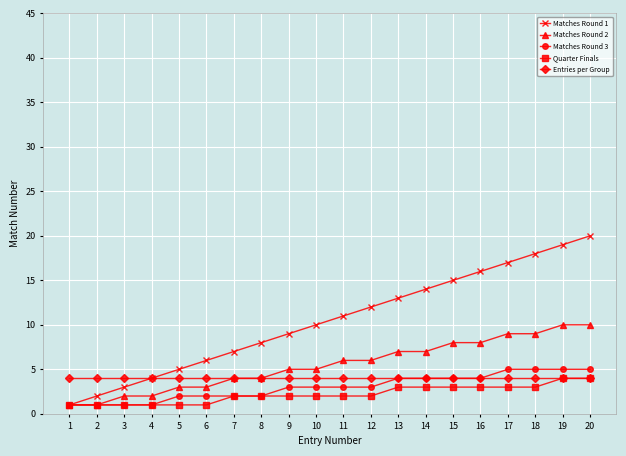

How many lines are shown in the chart?

5